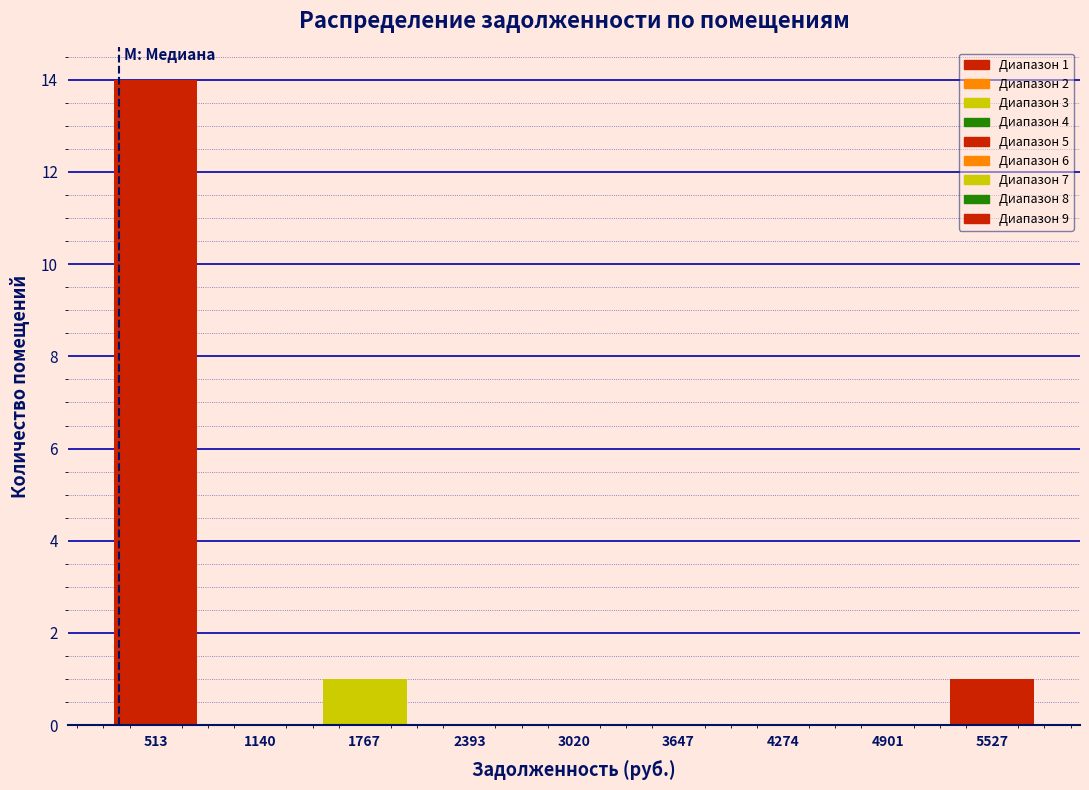

Over which range of the x-axis is the bar tallest?

200 to 800